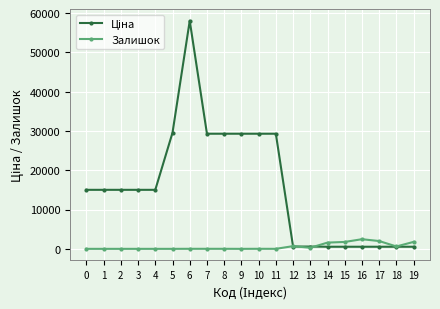

What is the maximum value shown in the chart?

58037.0